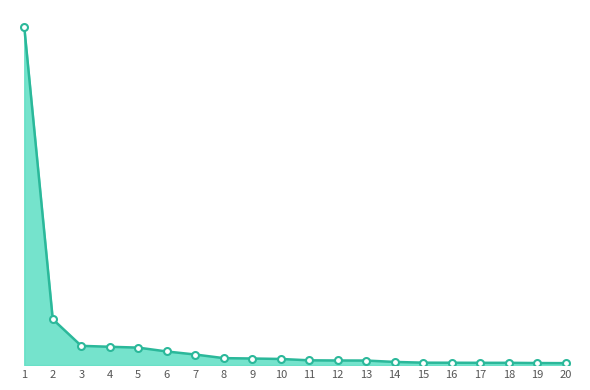

Does the chart have visible grid lines?

No